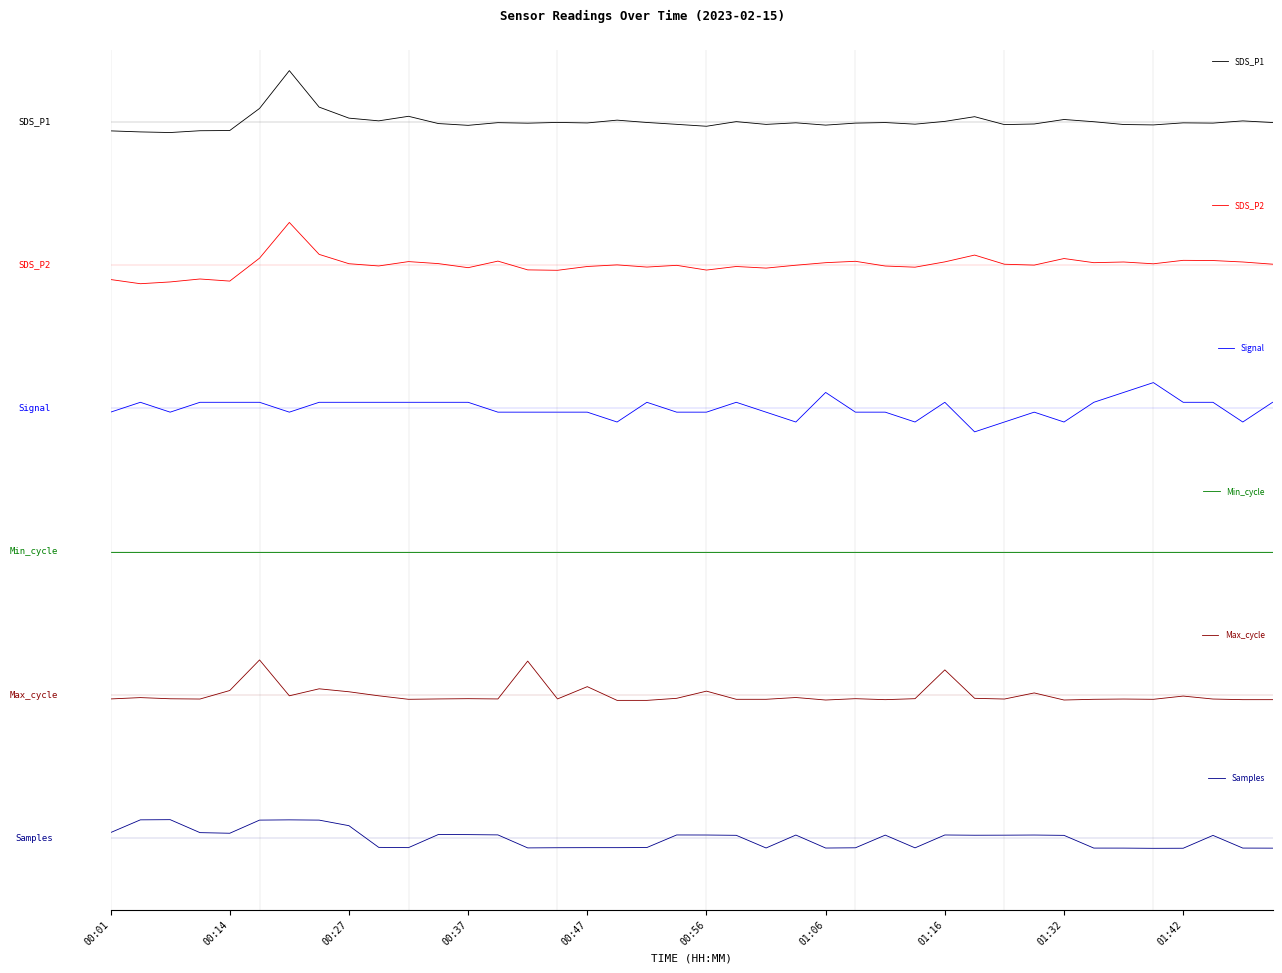

How many interior local peaks does the SDS_P2 series have?

12